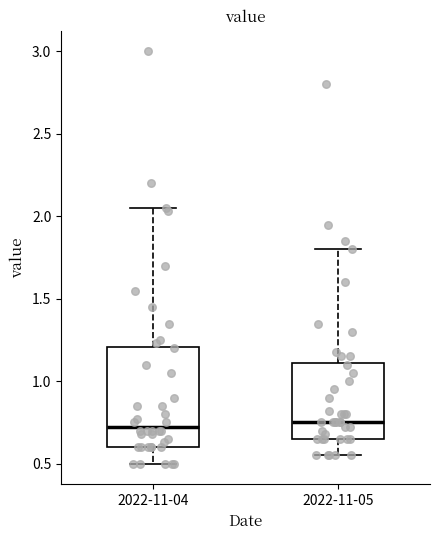

Comparing the boxes themselves (not the whiskers), which one is the tallest?

2022-11-04